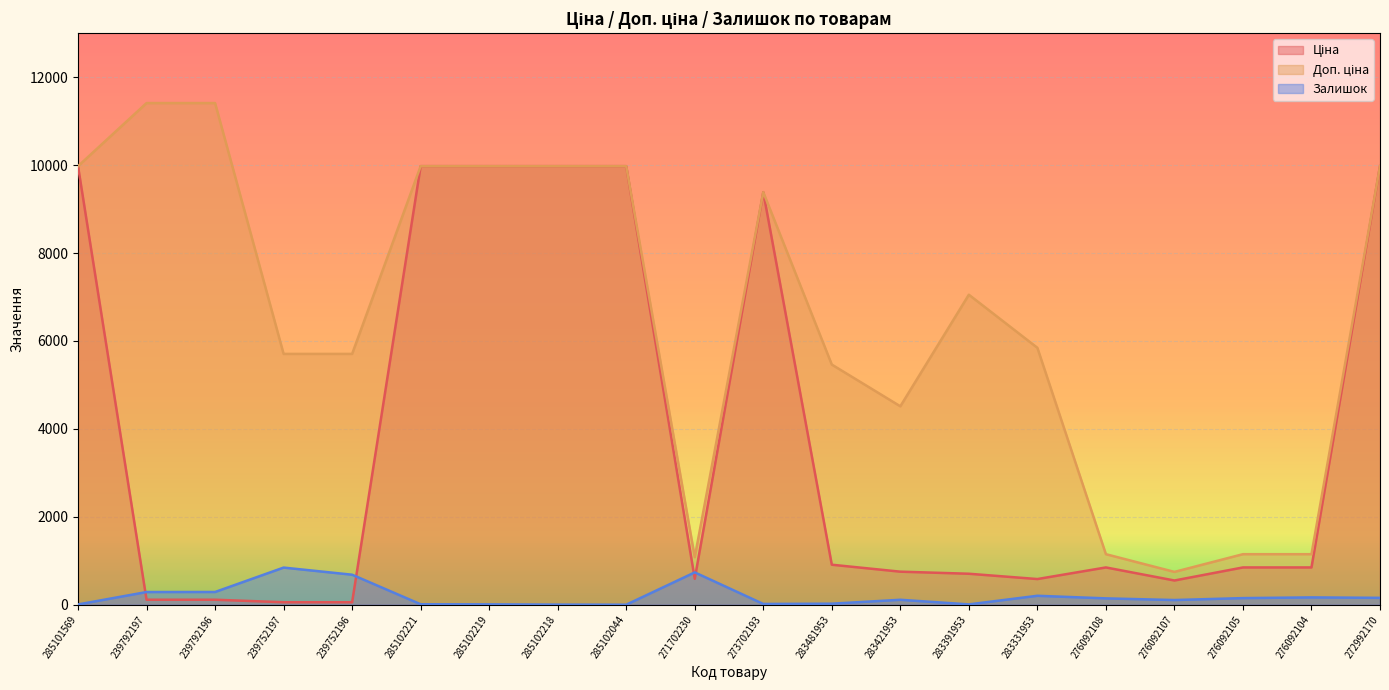

Rank the series at 239792196 from lowest to highest value.

Ціна, Залишок, Доп. ціна